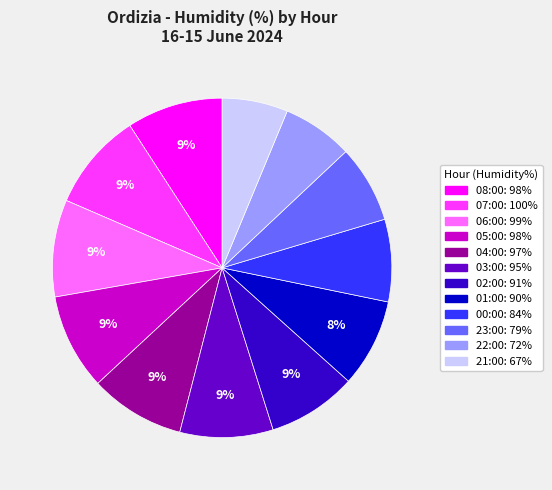

How many segments does this pie chart have?

12